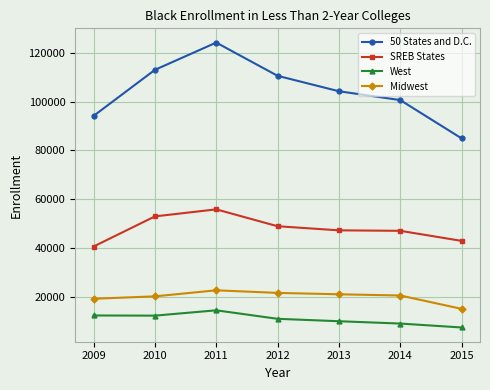

How many lines are shown in the chart?

4